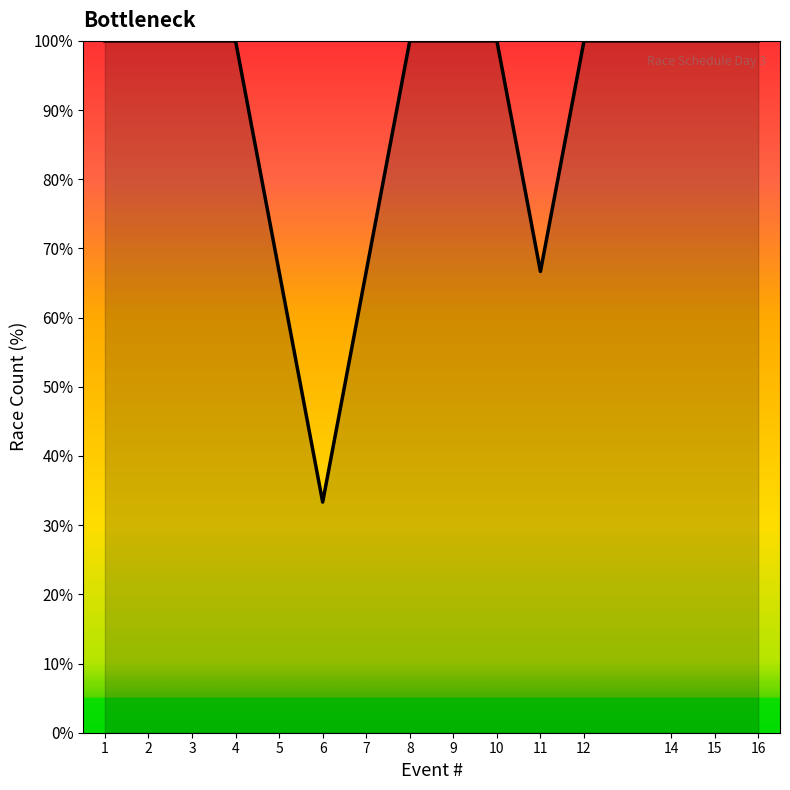

Is it true that the value at 11 is 66.7?

True